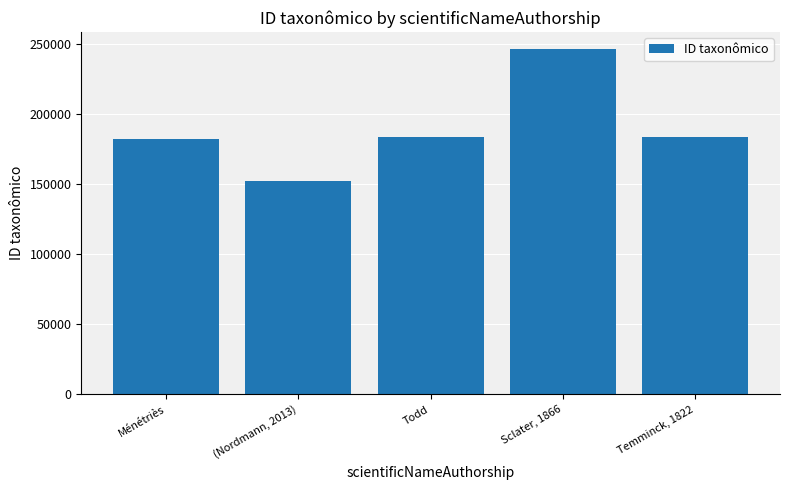

The value at Sclater, 1866 is 126190. True or false?

False